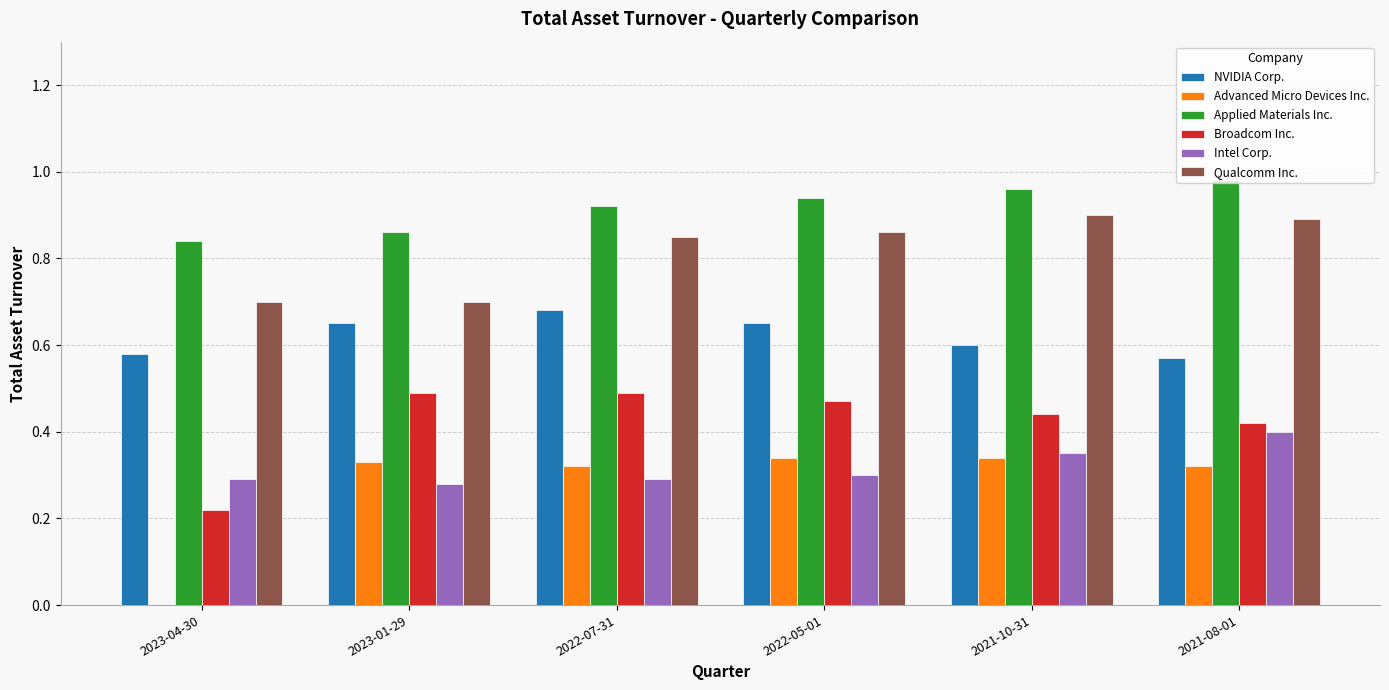

Is the value of Advanced Micro Devices Inc. at 2023-01-29 greater than the value of Broadcom Inc. at 2022-05-01?

No